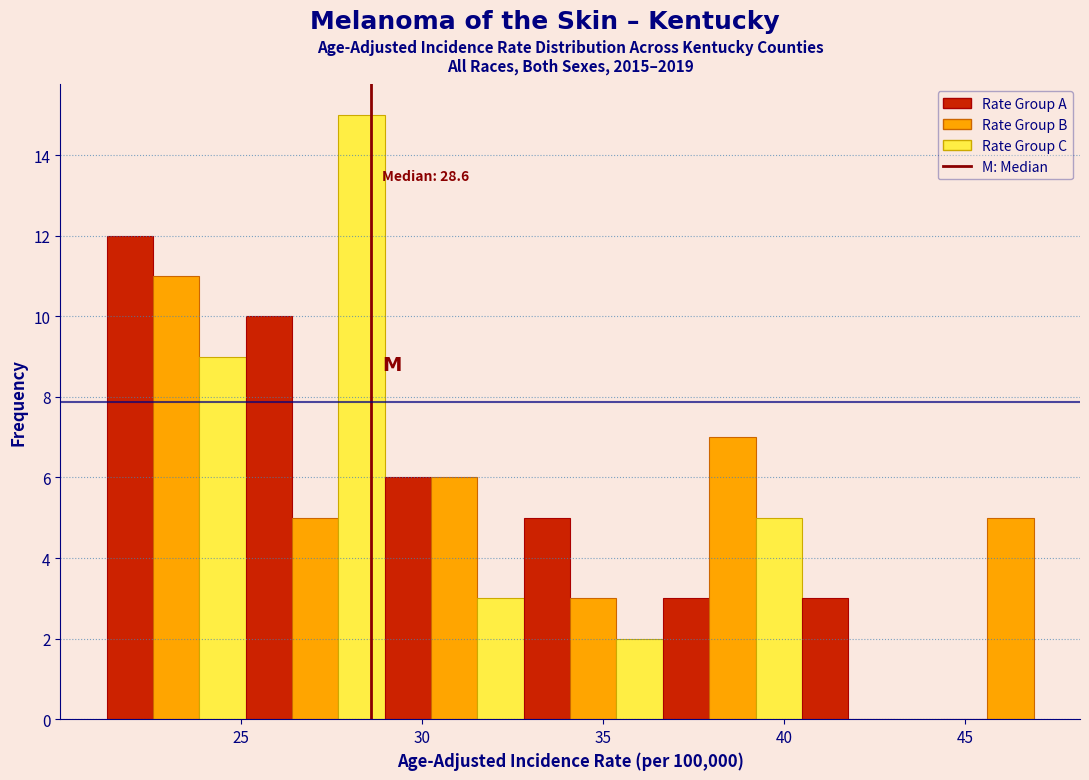

Read against the x-axis, roughly where is the centre of the tallest bar?

28.5